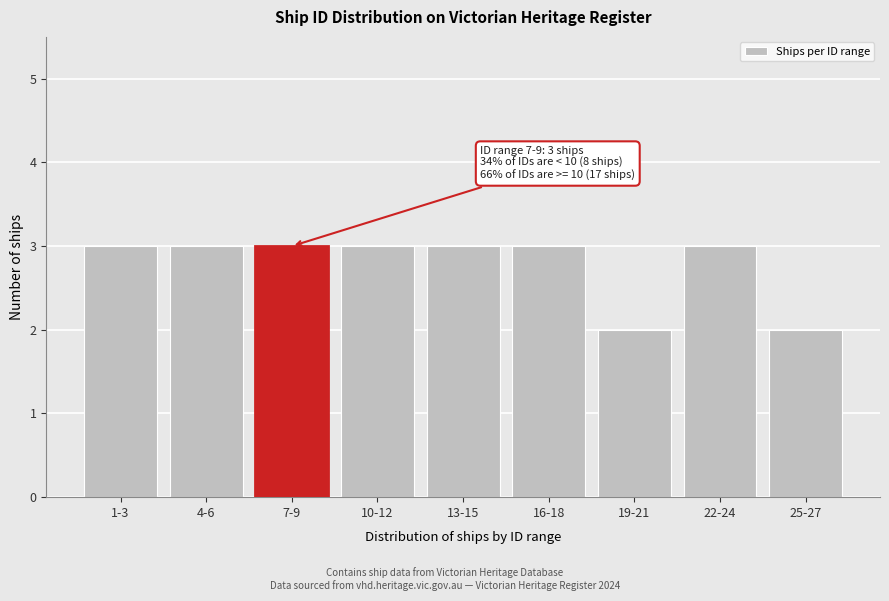

Reading left to right, list all the values displayed in this chart.

1-3=3	4-6=3	7-9=3	10-12=3	13-15=3	16-18=3	19-21=2	22-24=3	25-27=2